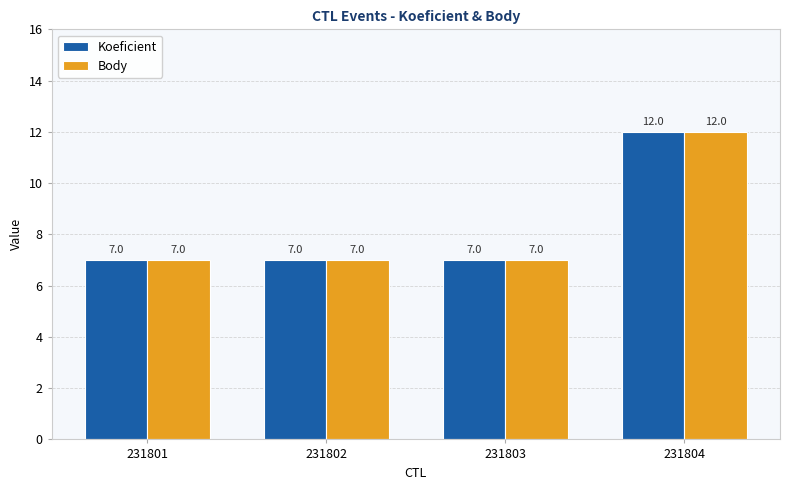

What is the lowest value of the Body series?

7